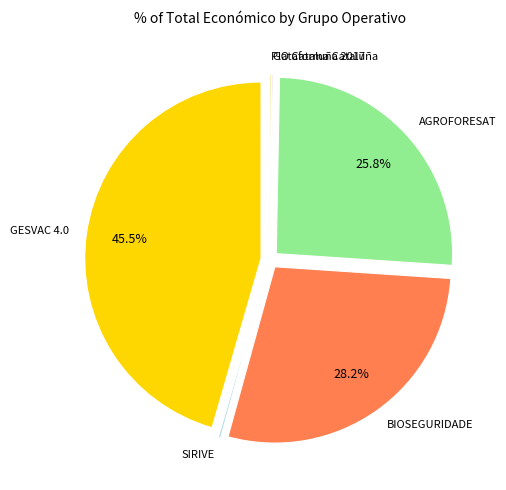

Does any single category account for the majority?

No